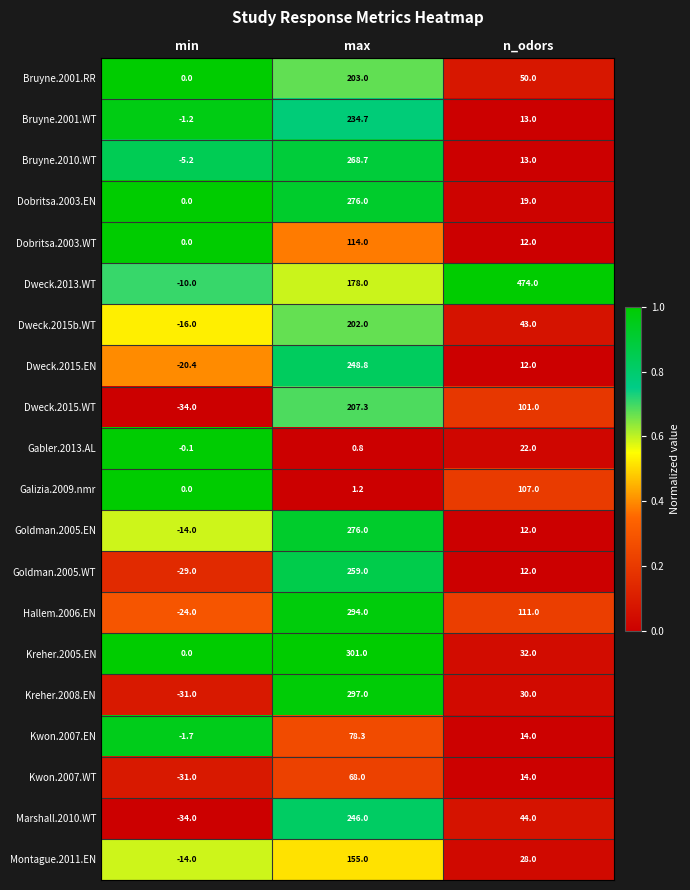

What is the greatest value displayed?

474.0